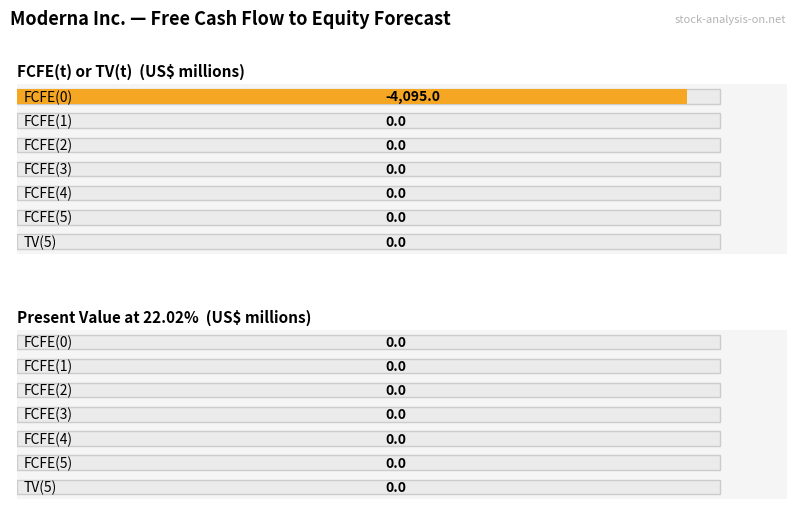

How many groups of bars are there?

7